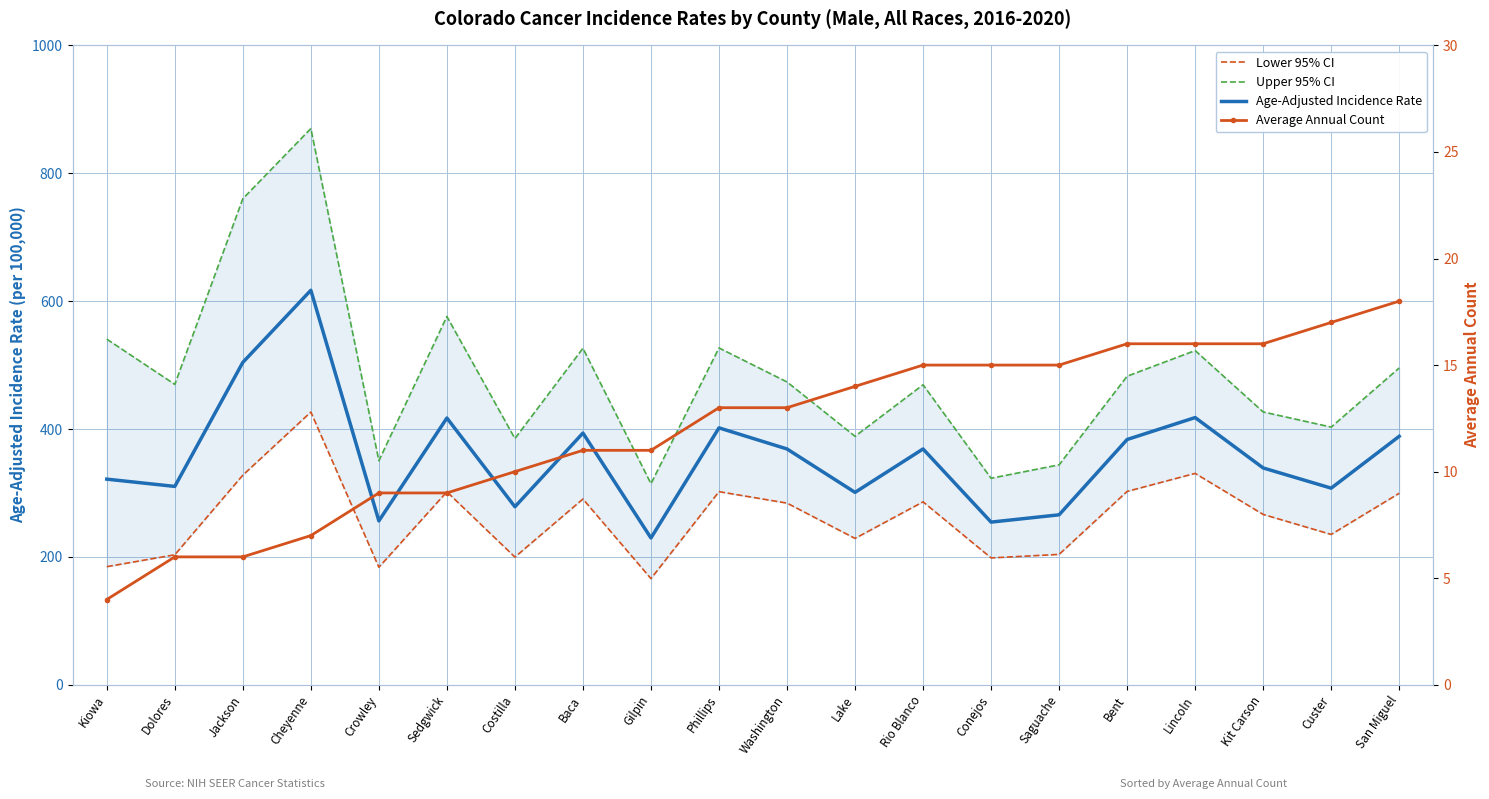

True or false: Lower 95% CI has more than 2 interior local peaks.

True